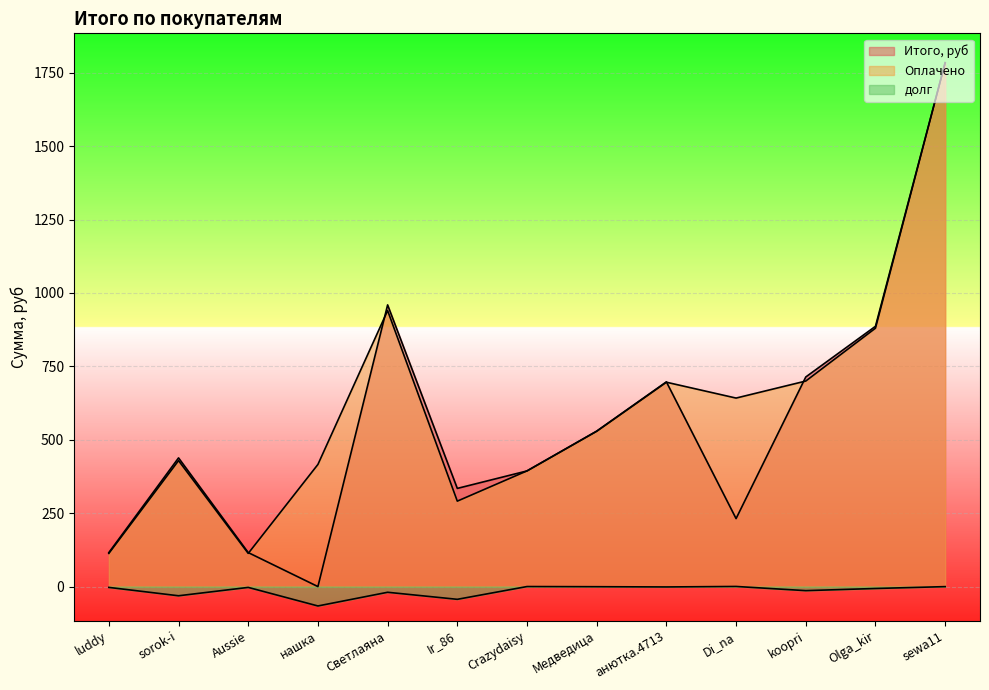

How many interior local valleys does the Оплачено series have?

3